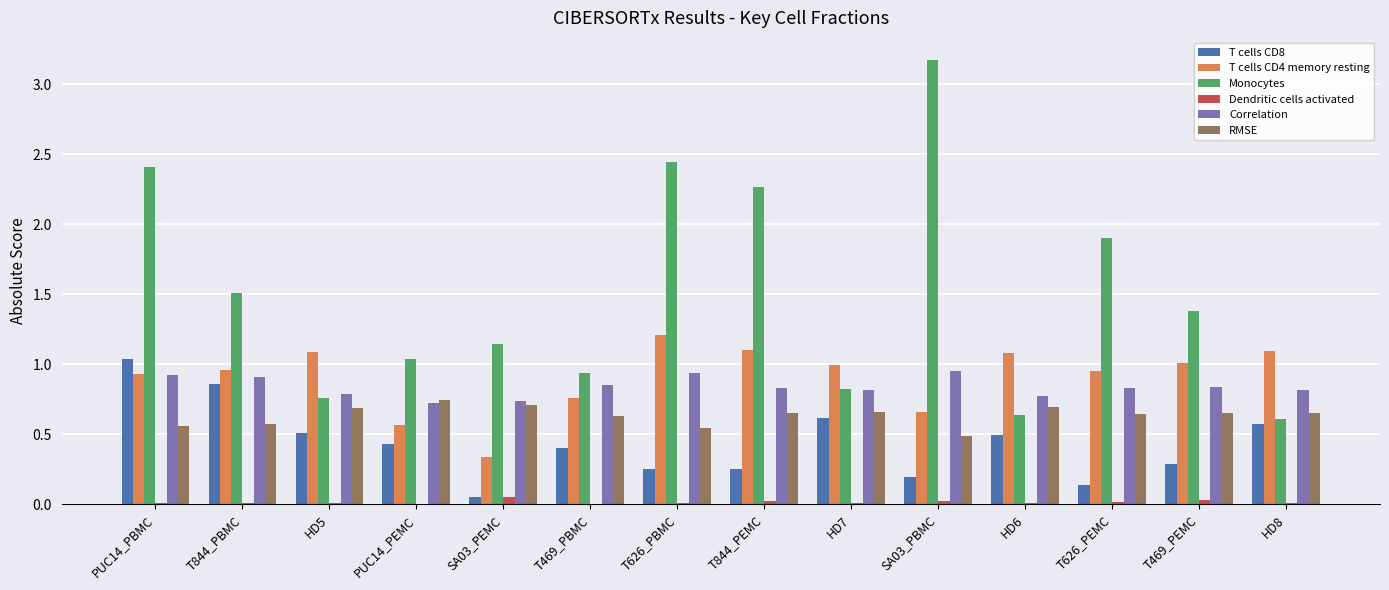

Which series has the largest total across all categories?

Monocytes